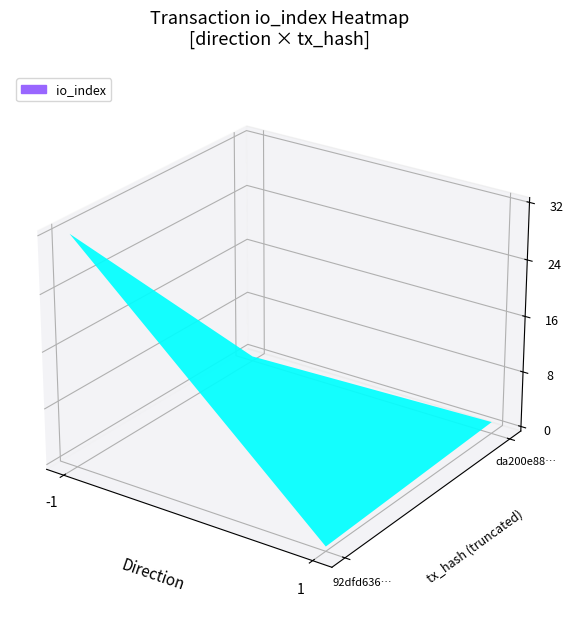

What is the difference between the 92dfd63699b179fe5be08c4a5700103053b2bcc values at io_index and value?

23.8